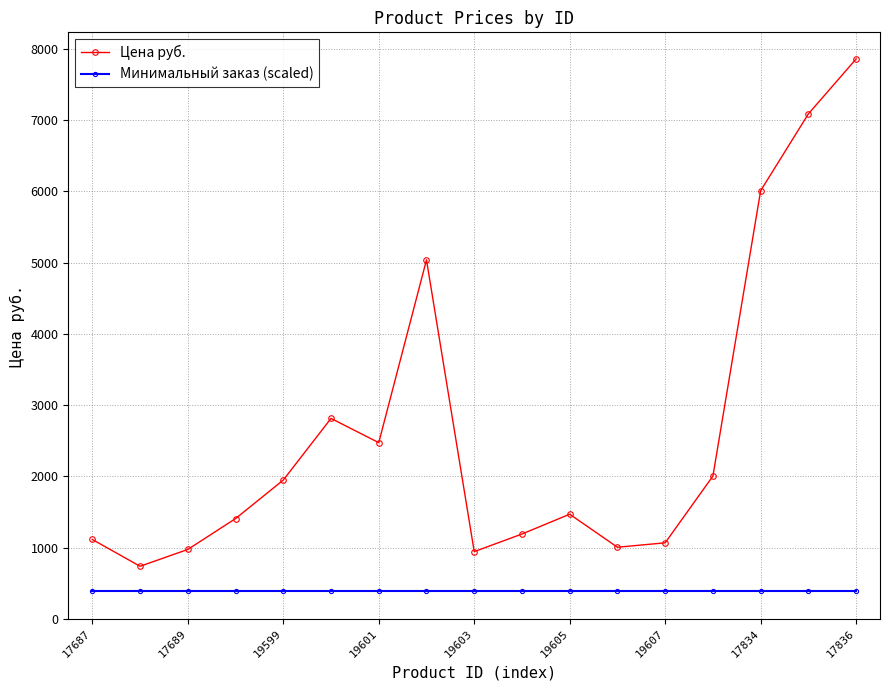

How many interior local peaks does the Цена руб. series have?

3